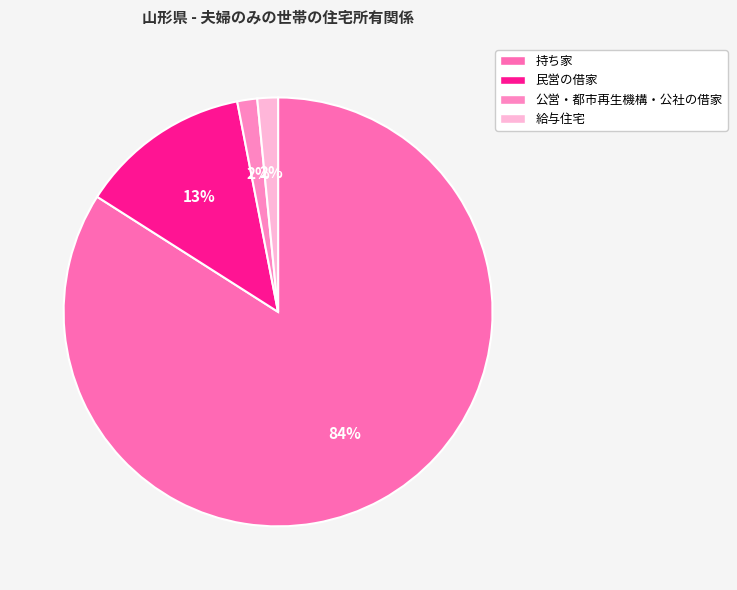

How many segments does this pie chart have?

4